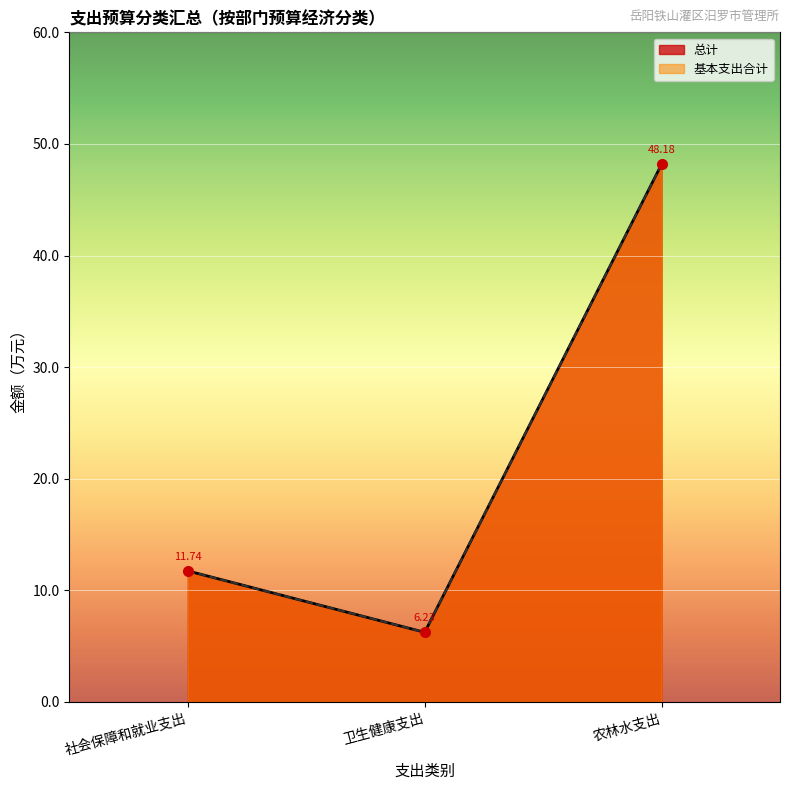

Does the chart display data point markers on the line(s)?

Yes